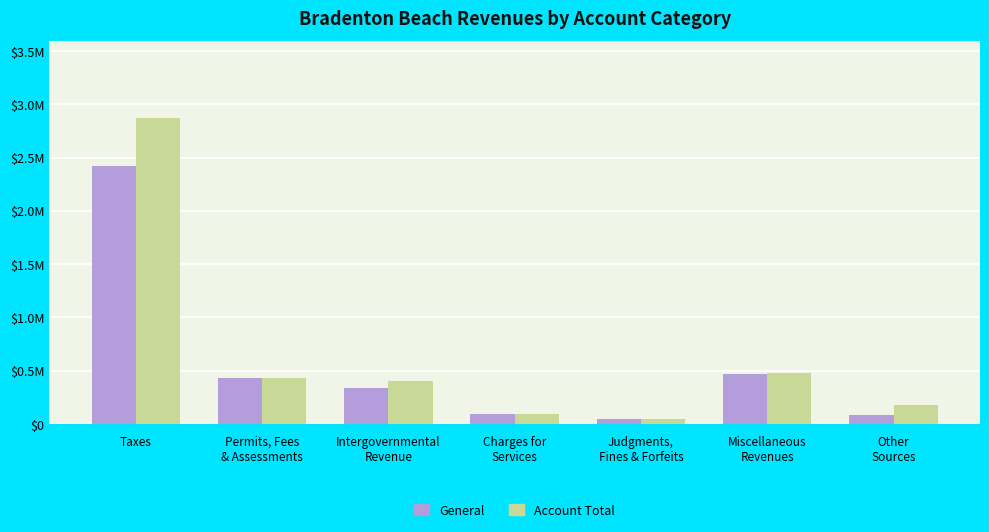

What are all the series names shown in the legend?

General, Account Total